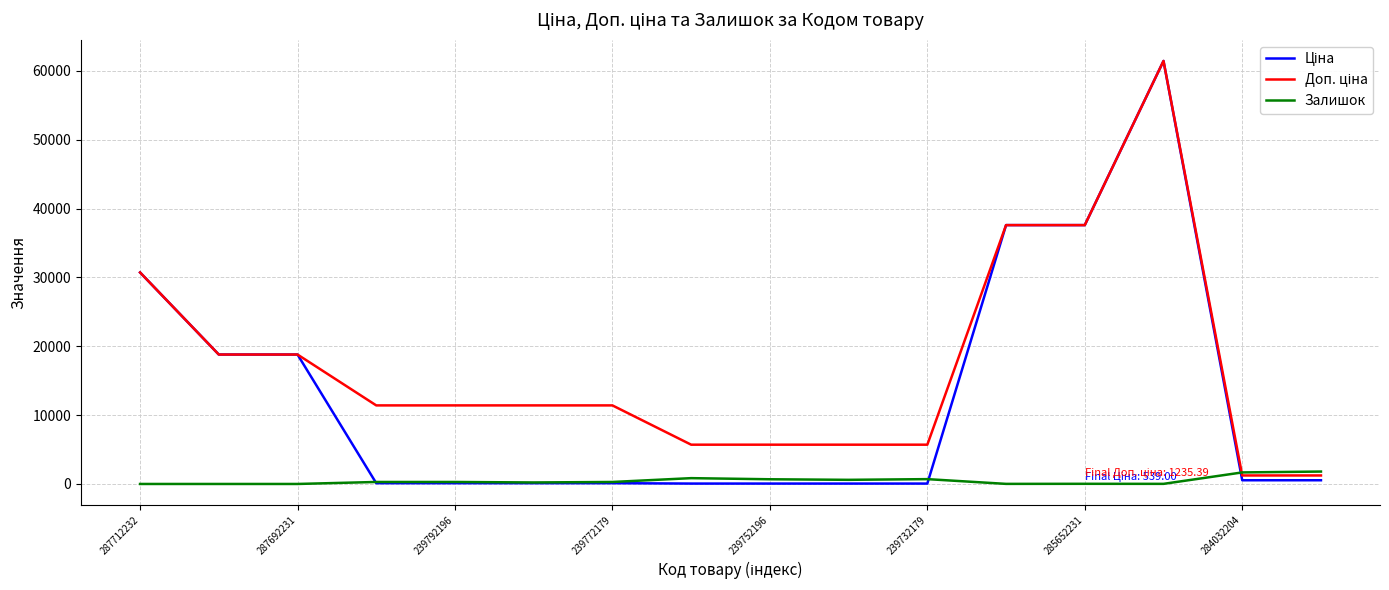

What is the maximum value shown in the chart?

61434.3